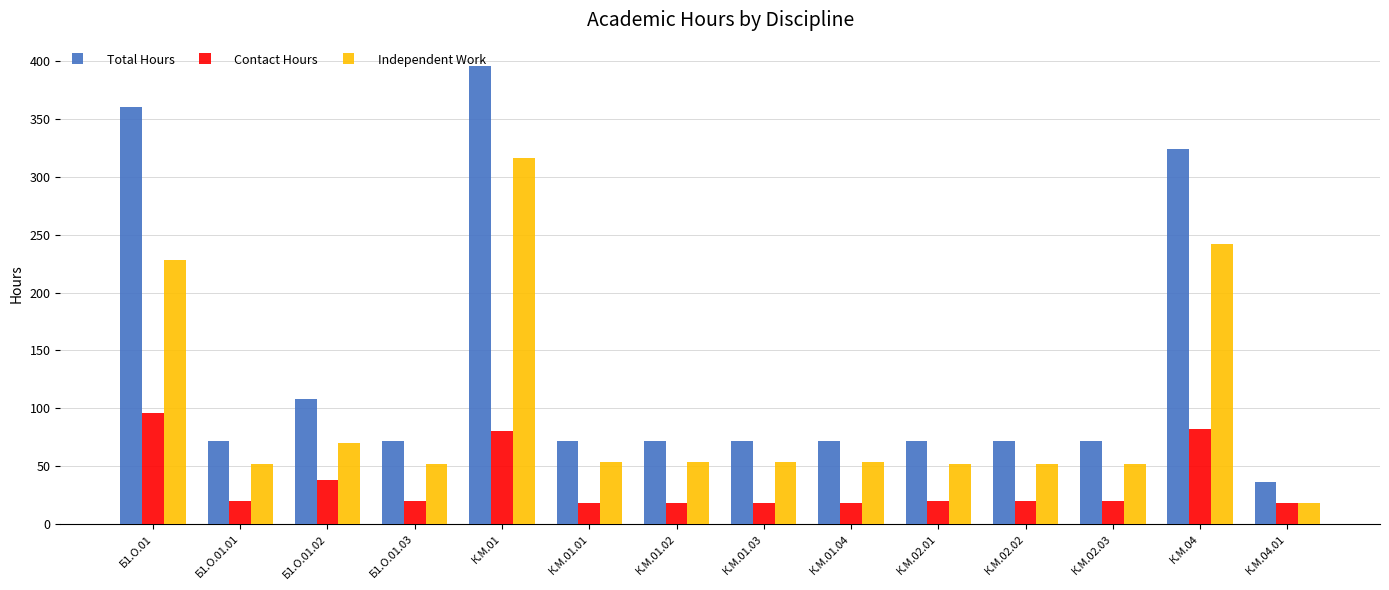

At which category is the sum across all series the highest?

К.М.01